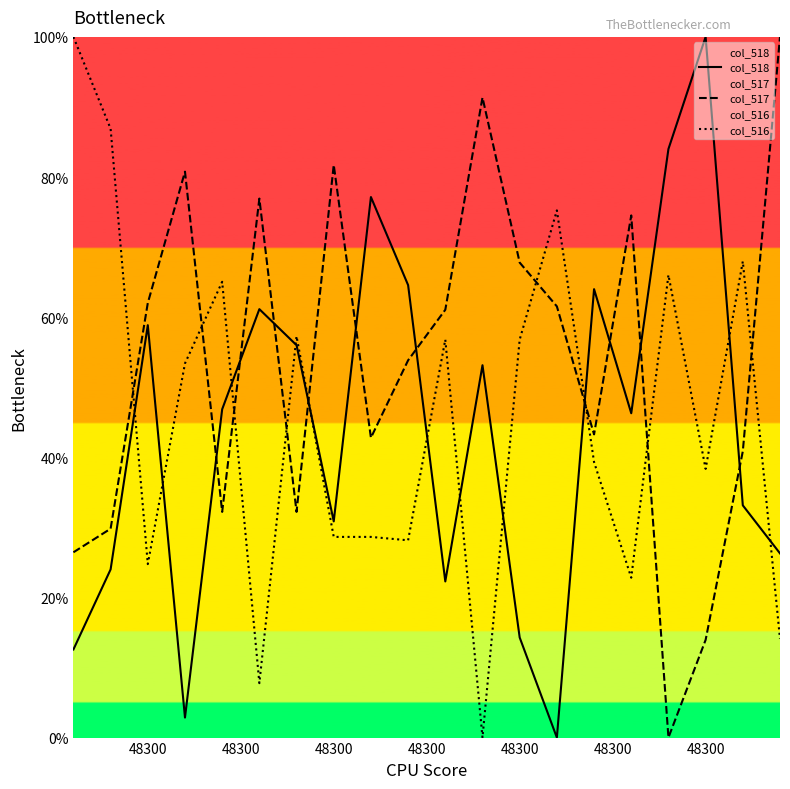

Does the chart display data point markers on the line(s)?

No